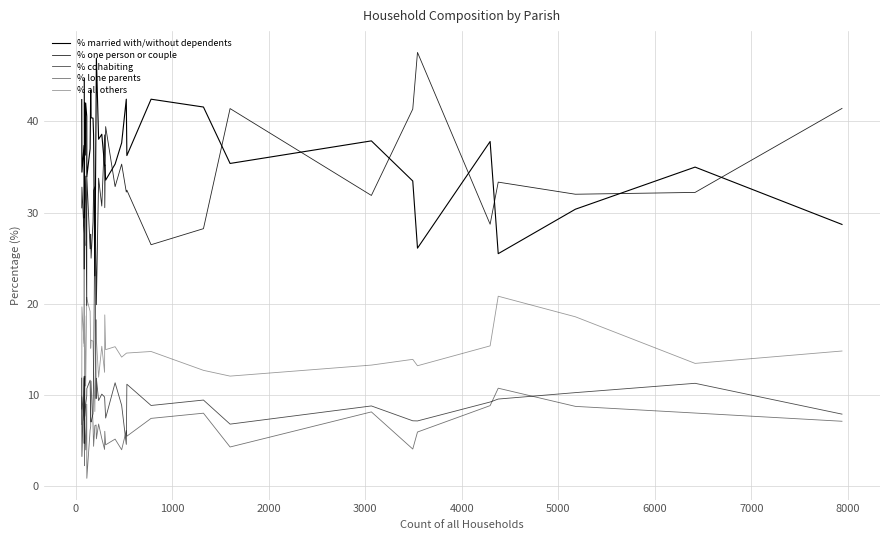

What are all the series names shown in the legend?

% married with/without dependents, % one person or couple, % cohabiting, % lone parents, % all others